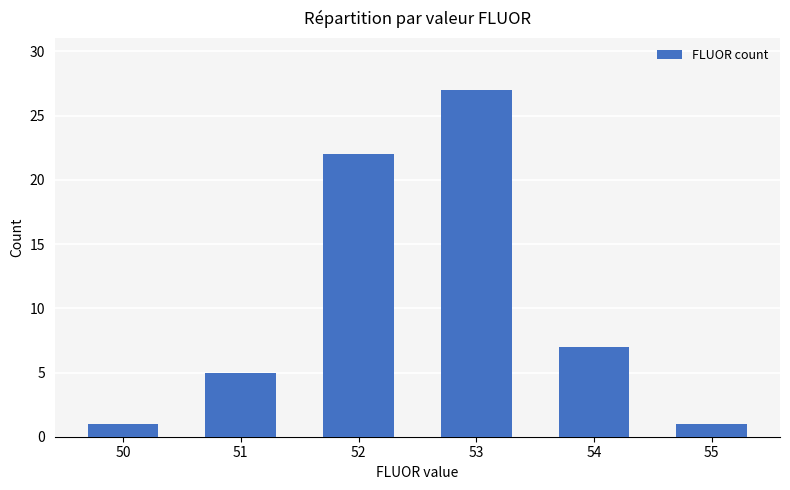

Reading right to left, transcribe all the data shown in this chart.

55=1	54=7	53=27	52=22	51=5	50=1